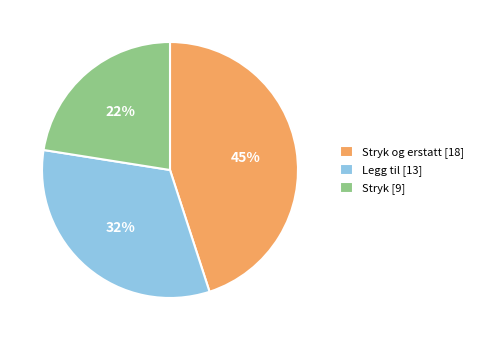

To the nearest percent, what is the combined percentage of Legg til [13] and Stryk [9]?

55%